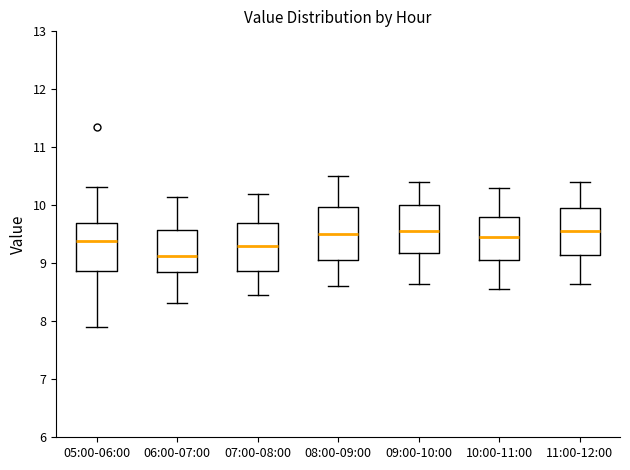

Where is the upper edge of the box for 09:00-10:00 on the y-axis? The values are not printed on the chart, so give them approximately, as read against the axis.

10.0